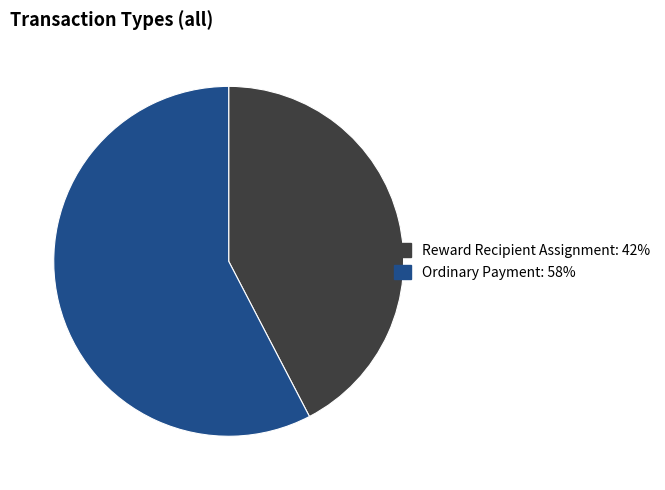

True or false: Ordinary Payment accounts for 63% of the total.

False